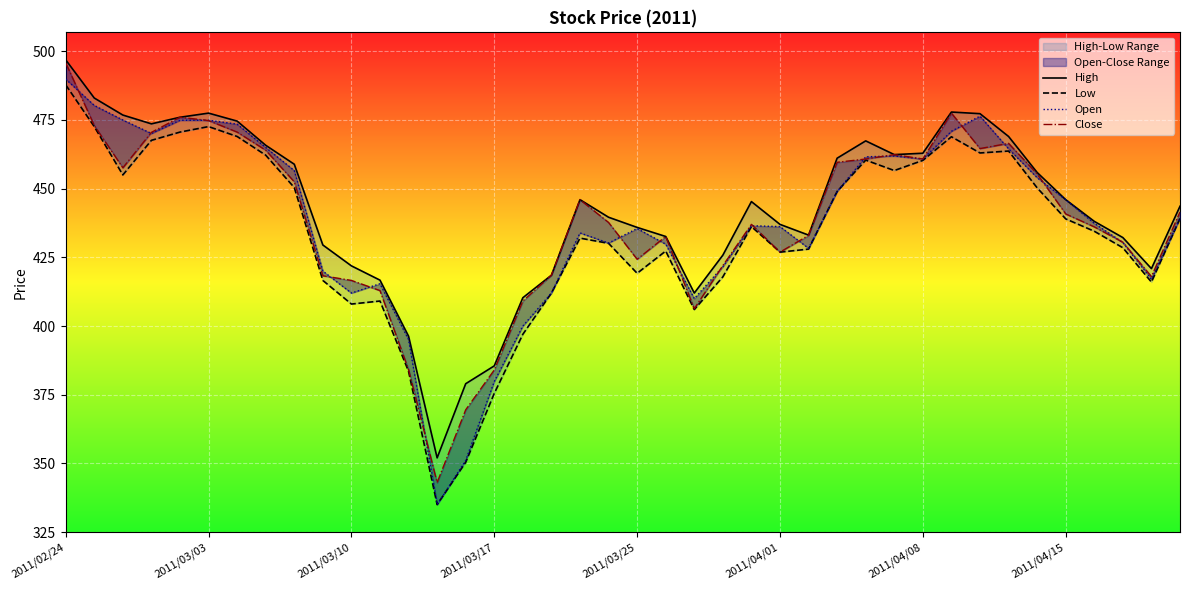

Does the chart display data point markers on the line(s)?

No